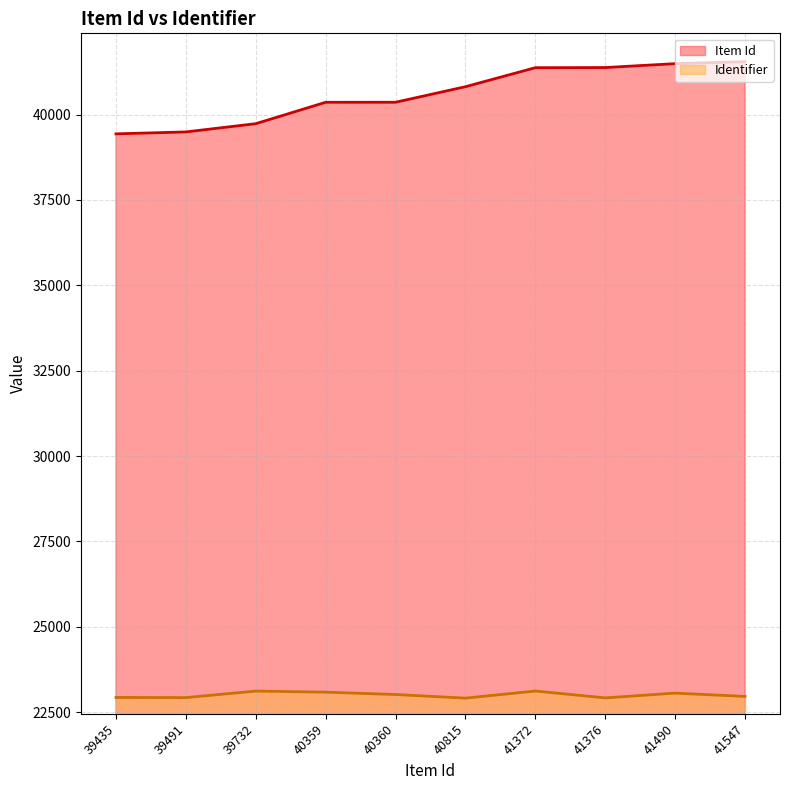

What are all the series names shown in the legend?

Item Id, Identifier